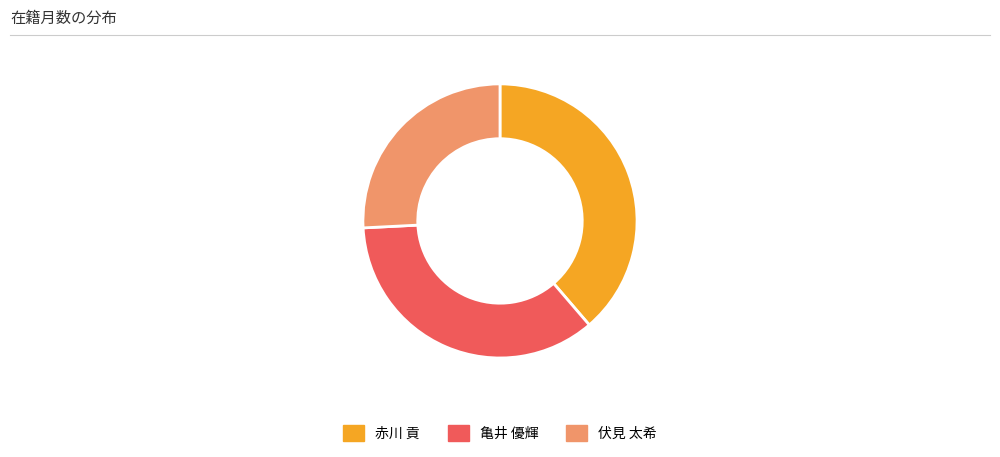

Rank the categories by value from lowest to highest.

伏見 太希, 亀井 優輝, 赤川 貢